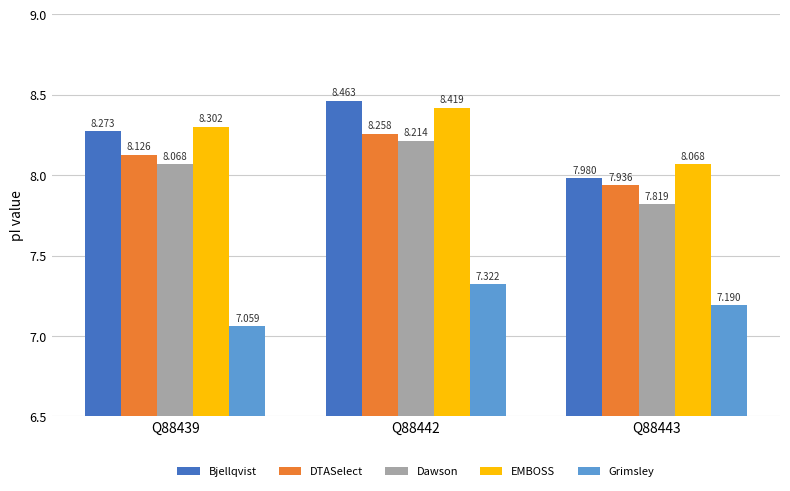

Is it true that Bjellqvist equals 8.0 at Q88443?

True